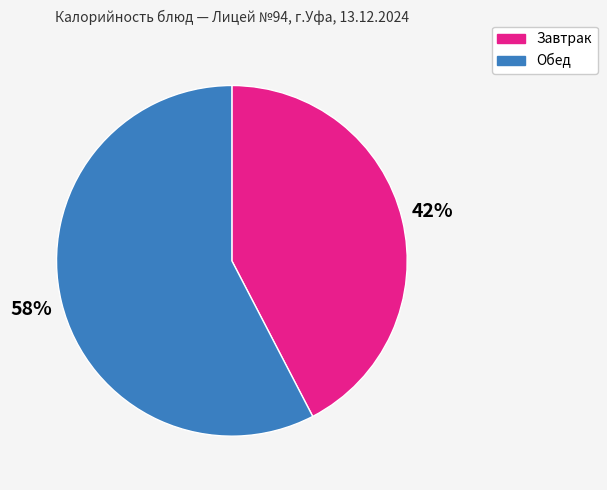

What is the majority slice?

Обед